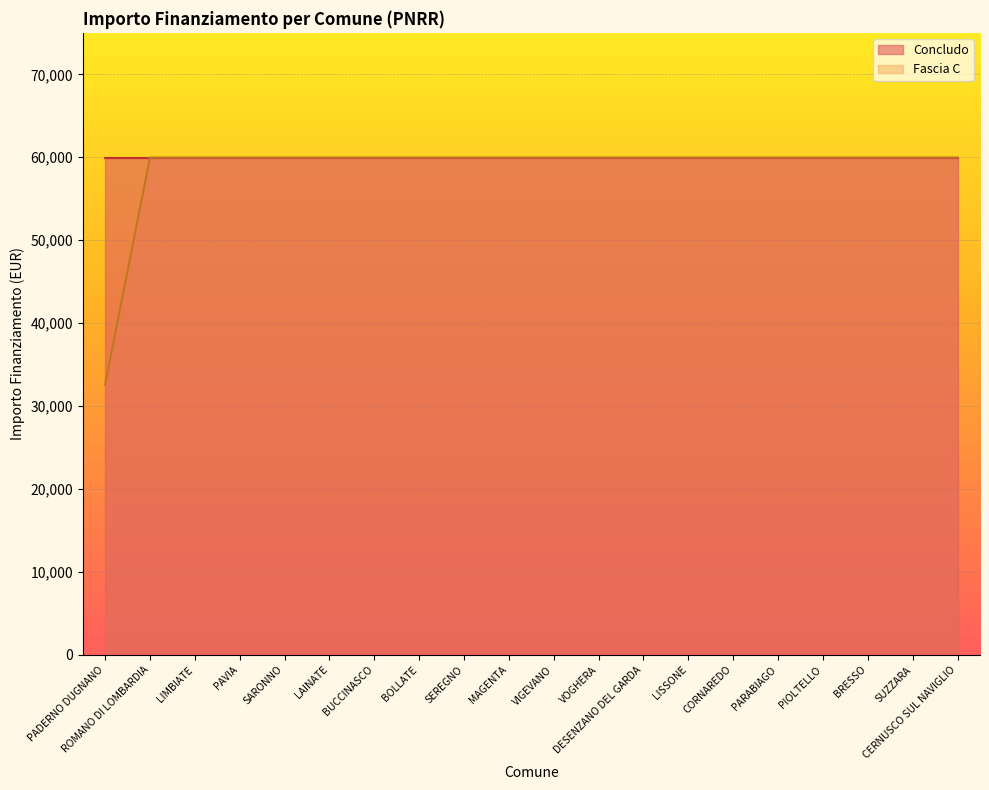

Which has a higher value, BUCCINASCO or SARONNO?

BUCCINASCO